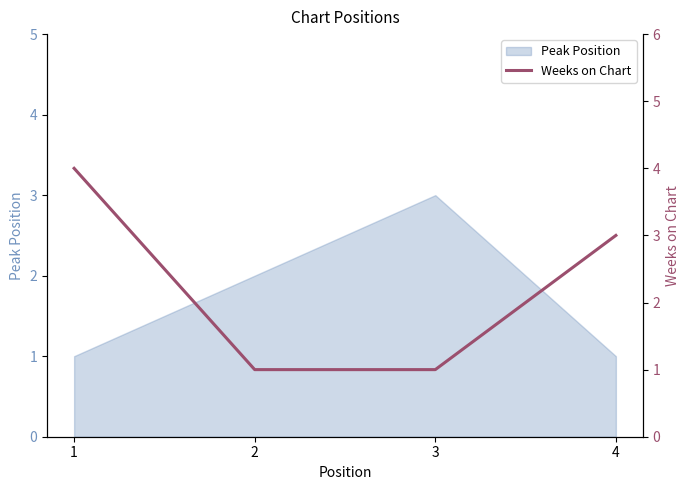

The chart shows a value of 4 at 1. True or false?

True